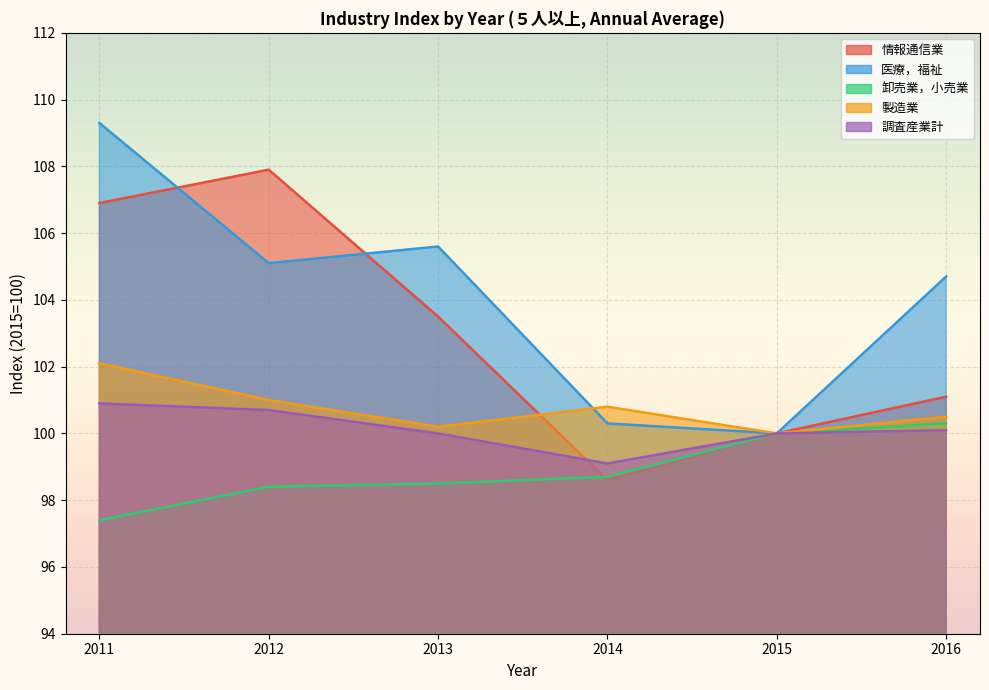

Reading left to right, extract all data points from this chart.

情報通信業: 106.9	107.9	103.5	98.6	100.0	101.1
医療，福祉: 109.3	105.1	105.6	100.3	100.0	104.7
卸売業，小売業: 97.4	98.4	98.5	98.7	100.0	100.3
製造業: 102.1	101.0	100.2	100.8	100.0	100.5
調査産業計: 100.9	100.7	100.0	99.1	100.0	100.1